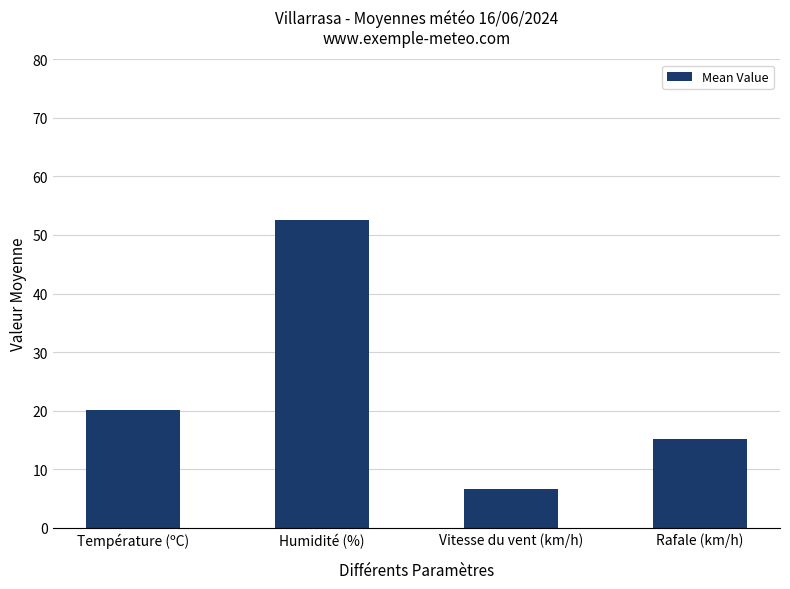

What is the change in value from Température (ºC) to Rafale (km/h)?

-4.9